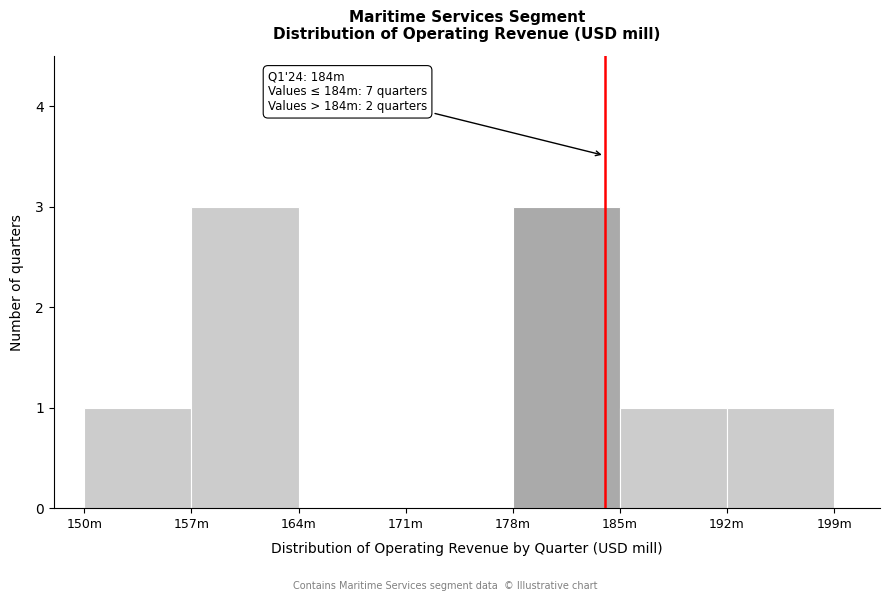

Reading right to left, what are all the values shown in this chart?

192m=1	185m=1	178m=3	171m=0	164m=0	157m=3	150m=1